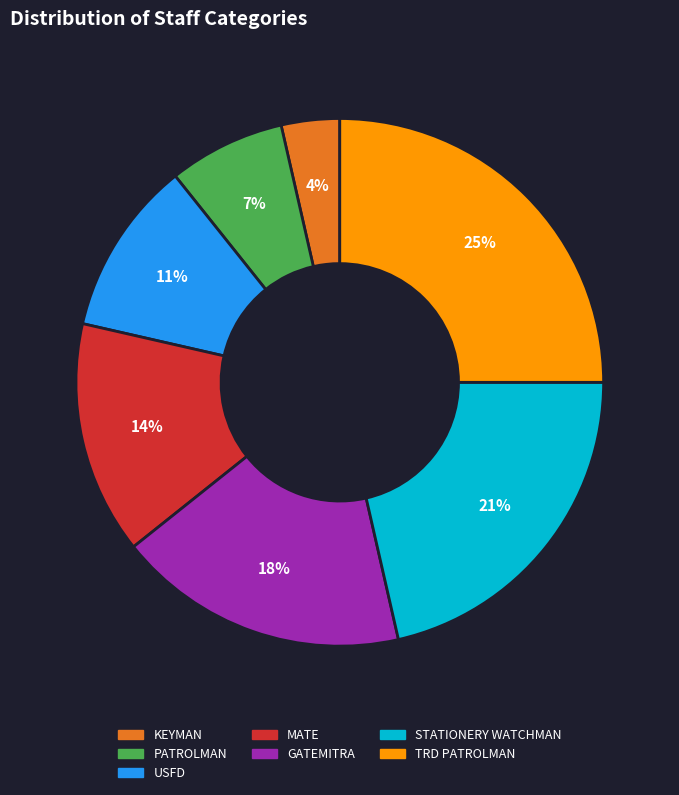

To the nearest percent, what percentage of the pie is STATIONERY WATCHMAN?

21%